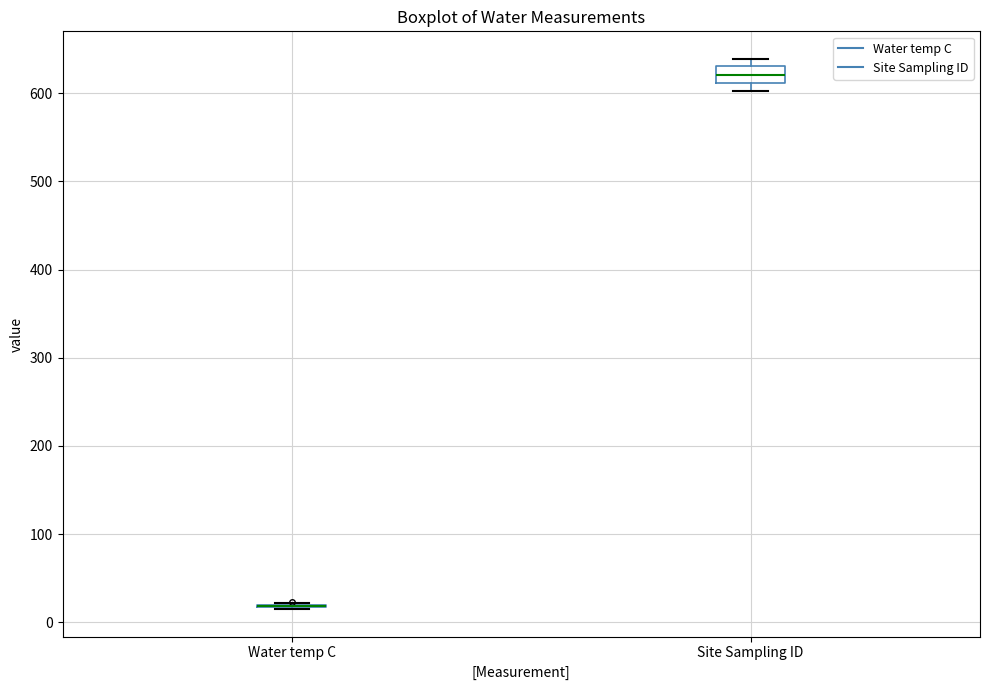

Reading left to right, read every box against the y-axis: the position of its median line, the range the box covers, and the ends of its whiskers. The values are not printed on the chart, so give them approximately, as read against the axis.

Water temp C: box collapsed to a line at 20, whiskers 20 to 20
Site Sampling ID: median 620, box 610 to 630, whiskers 600 to 640